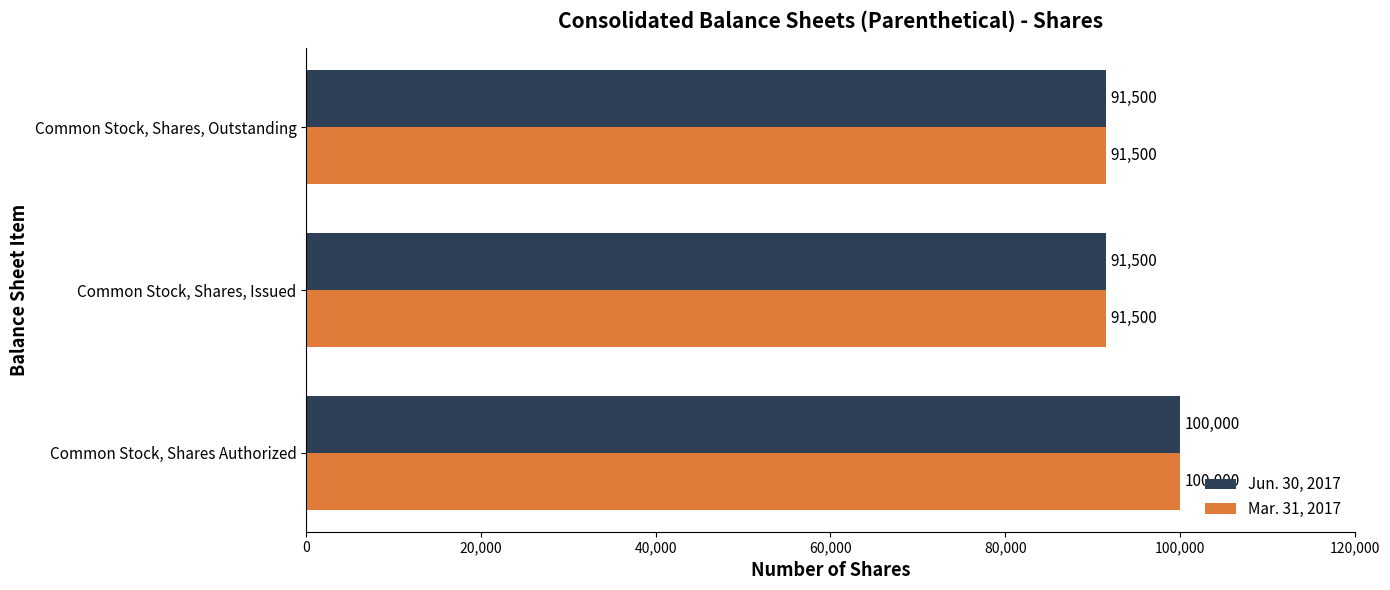

Count the Mar. 31, 2017 values in the range 91500 to 100000.

3